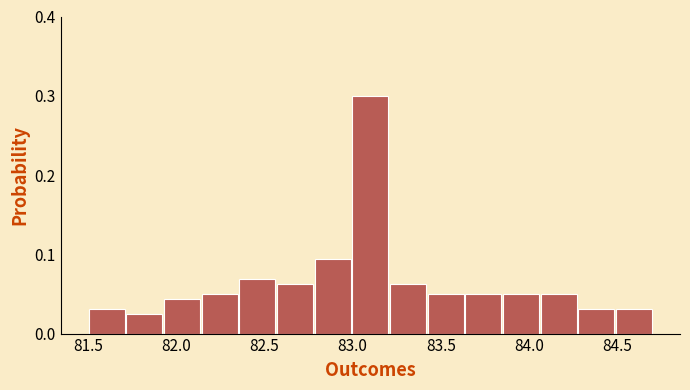

What is the height of the bar covering 81.70 to 81.95 on the x-axis? Neither the bar edges nor the heights are printed on the chart, so give them approximately, as read against the axes.

0.03